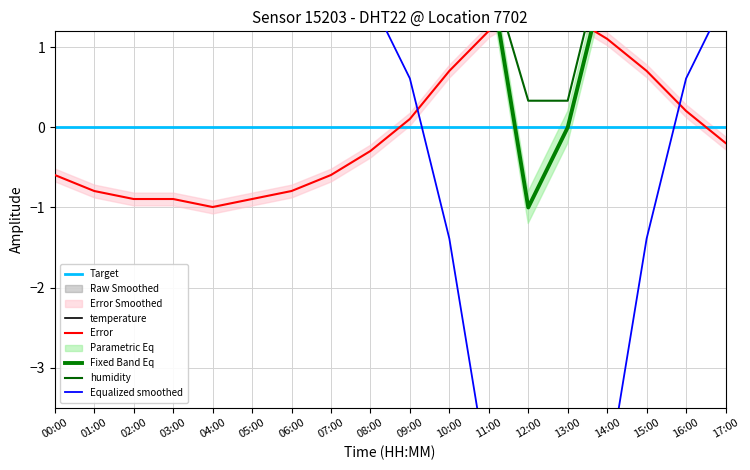

True or false: humidity and temperature cross at least once.

False